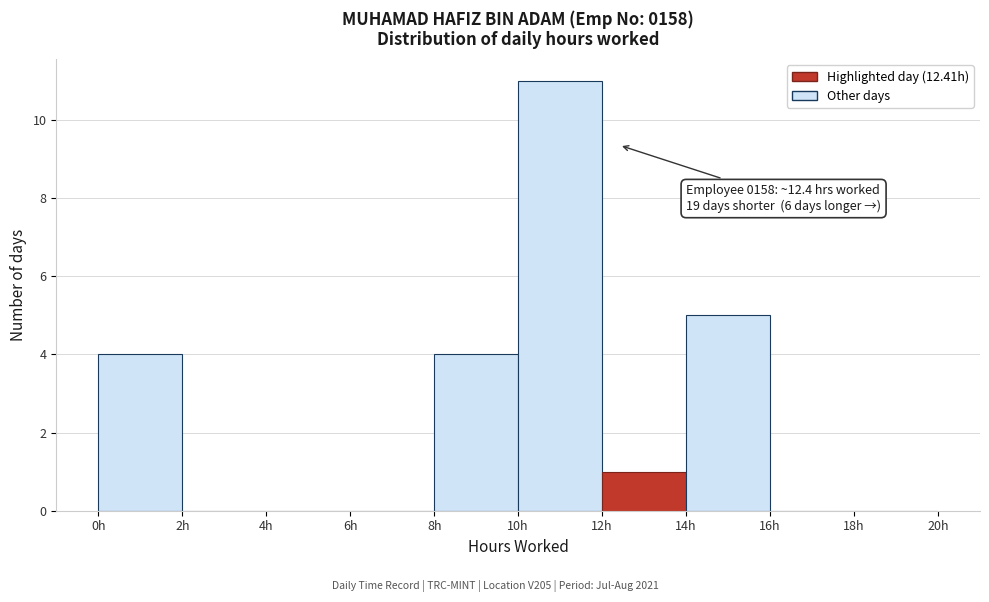

Which range on the x-axis has the tallest bar?

10 to 12